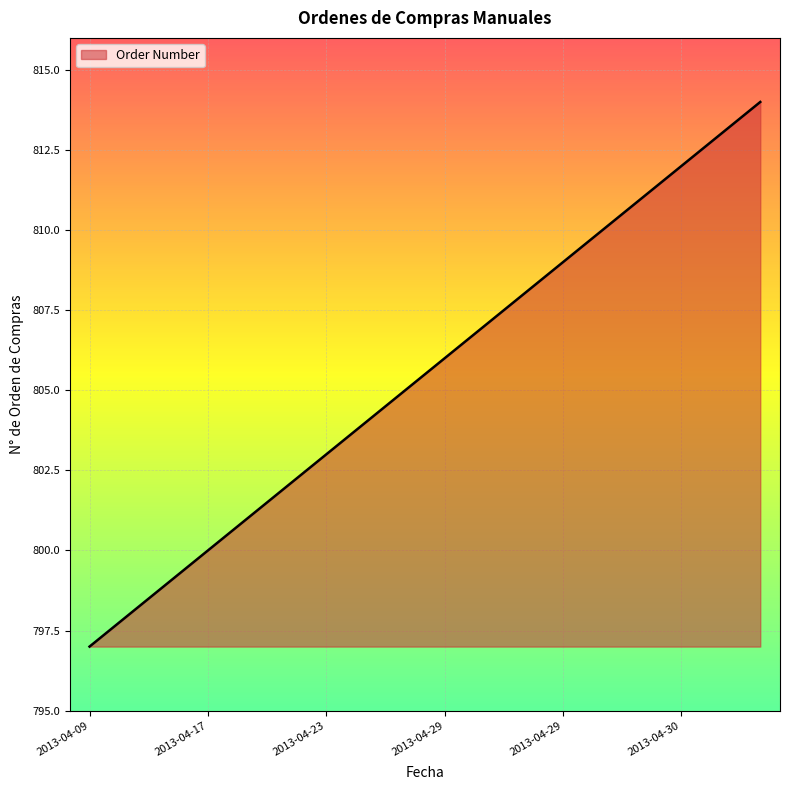

What is the smallest value displayed?

797